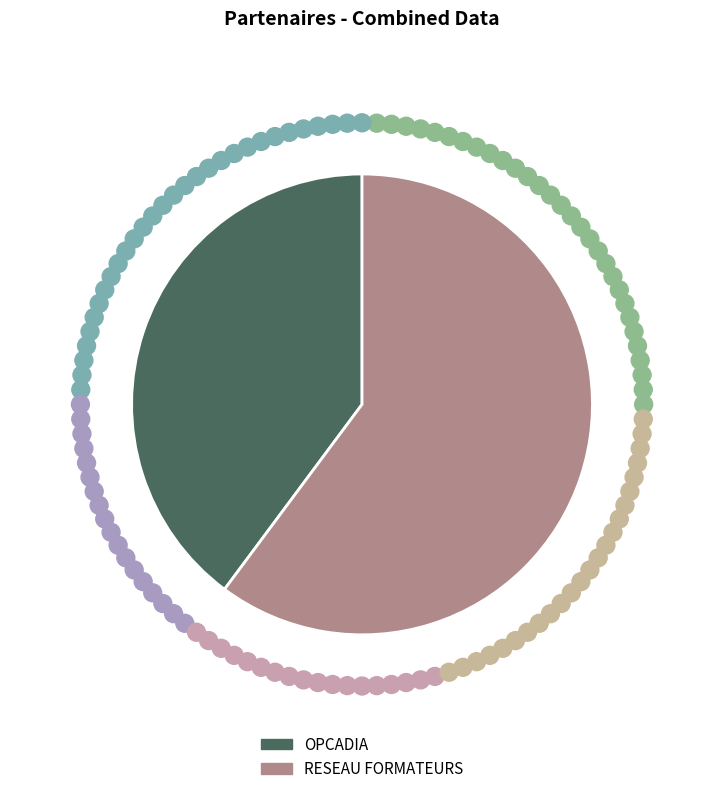

Rank the categories by value from highest to lowest.

RESEAU FORMATEURS, OPCADIA